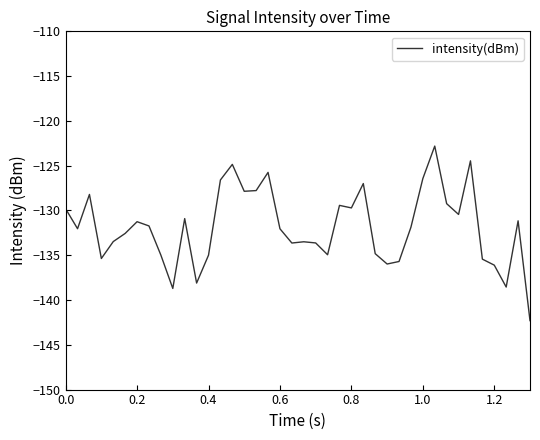

What is the greatest value displayed?

-122.8